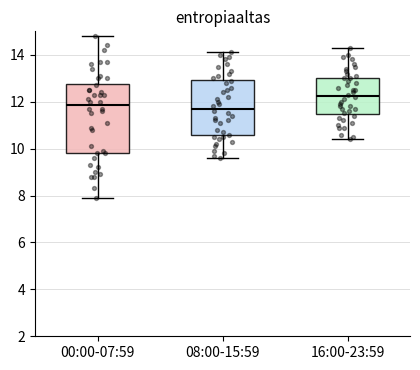

Where is the upper edge of the box for 16:00-23:59 on the y-axis? The values are not printed on the chart, so give them approximately, as read against the axis.

13.0